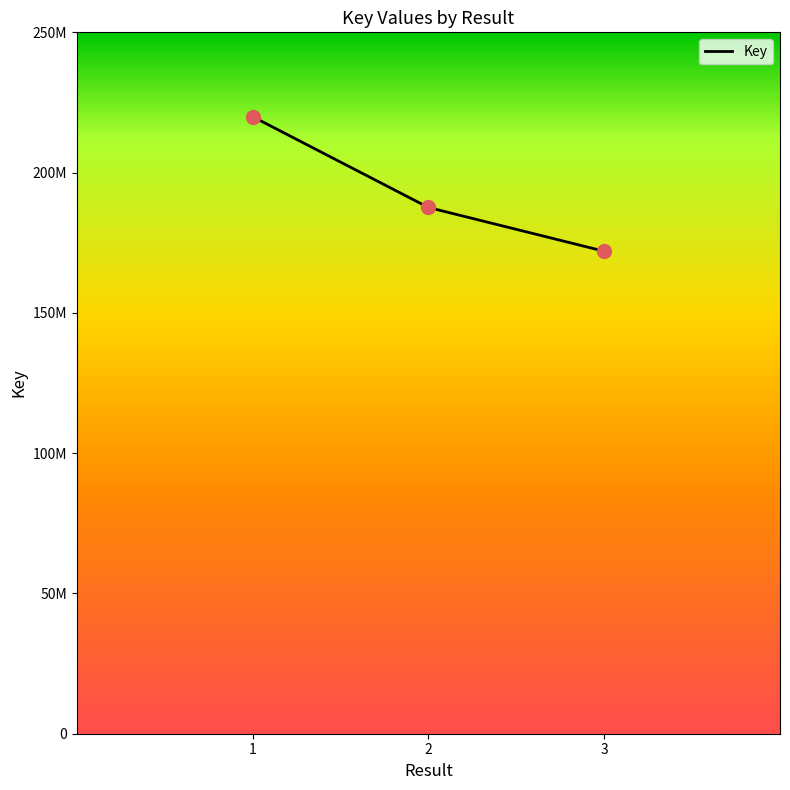

Does the chart have visible grid lines?

No